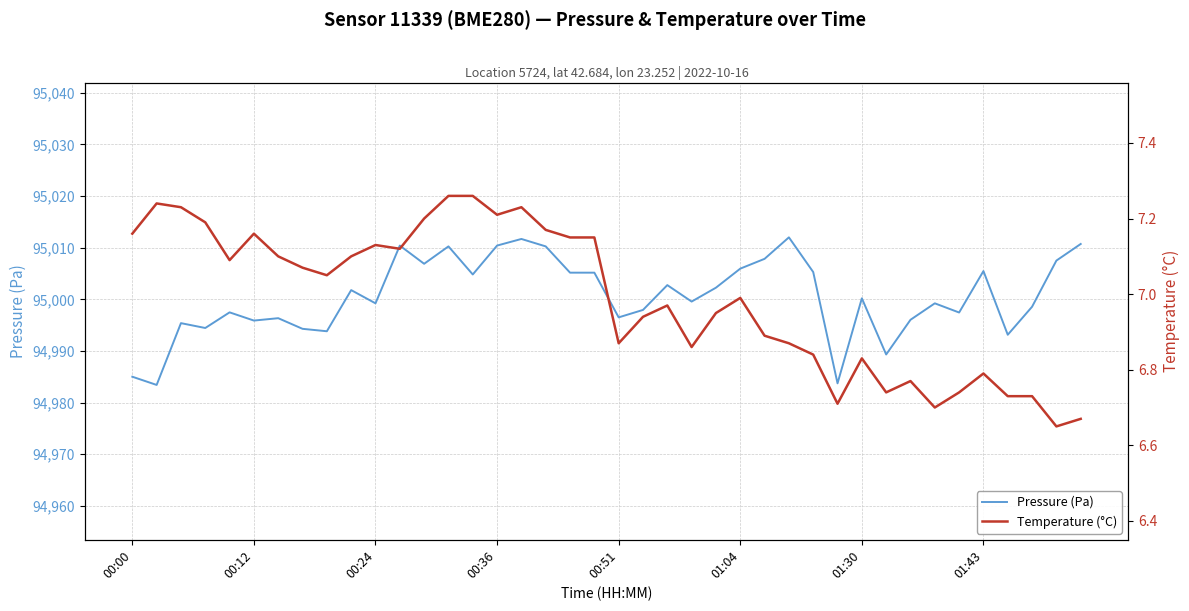

At which category is the sum across all series the highest?

16